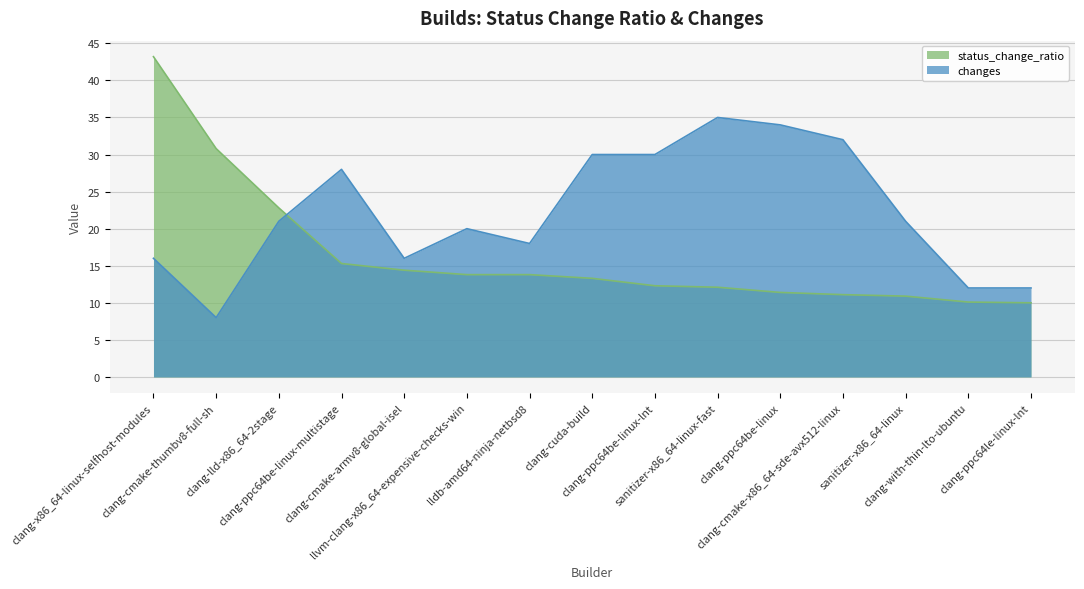

Which series has the largest range (max minus min)?

status_change_ratio